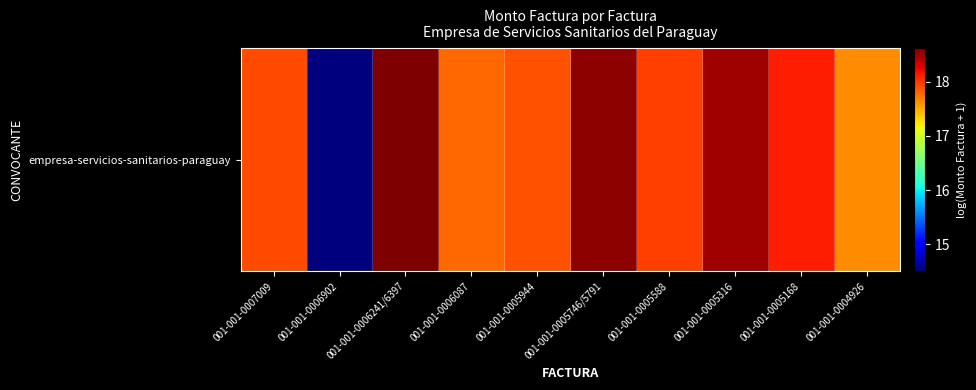

What is the ratio of the value at 001-001-0005316 to the value at 001-001-0007009?

1.0